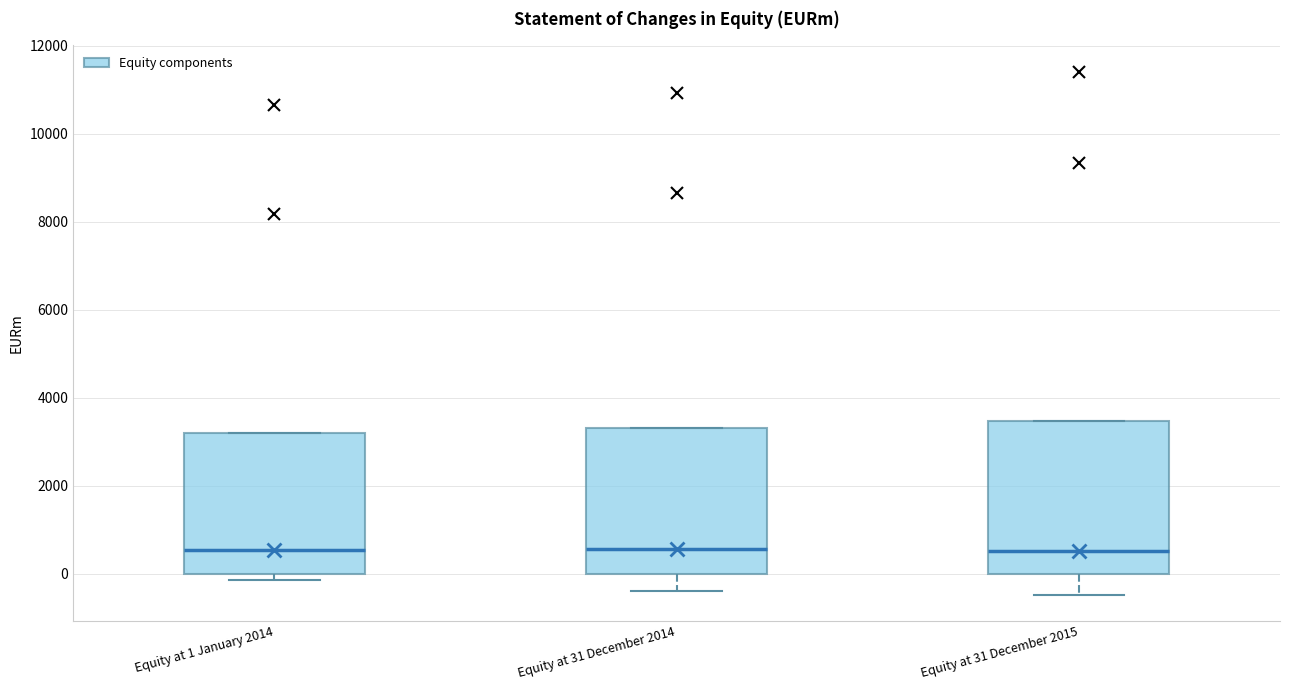

Reading left to right, transcribe this box plot: for each box, give where its median line is, the range the box spans, and where its two whiskers end, as read against the y-axis. The values are not printed on the chart, so give them approximately, as read against the axis.

Equity at 1 January 2014: median 600, box 0 to 3200, whiskers -200 to 3200
Equity at 31 December 2014: median 600, box 0 to 3400, whiskers -400 to 3400
Equity at 31 December 2015: median 600, box 0 to 3400, whiskers -400 to 3400